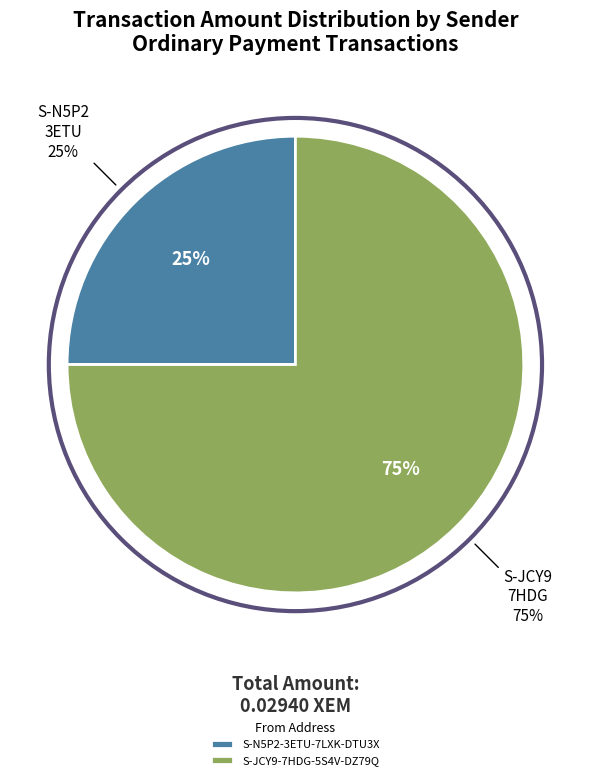

Rank the categories by value from lowest to highest.

S-N5P2-3ETU-7LXK-DTU3X, S-JCY9-7HDG-5S4V-DZ79Q